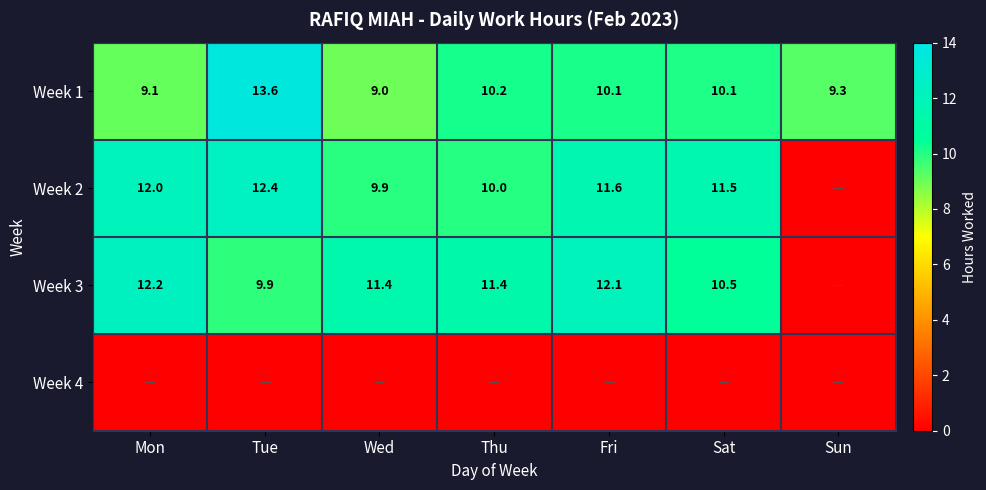

How many data points does each series have?

7